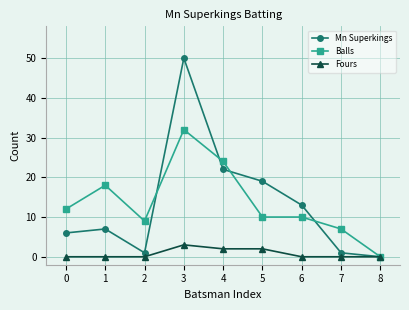

What is the total value across all series at 4?

48